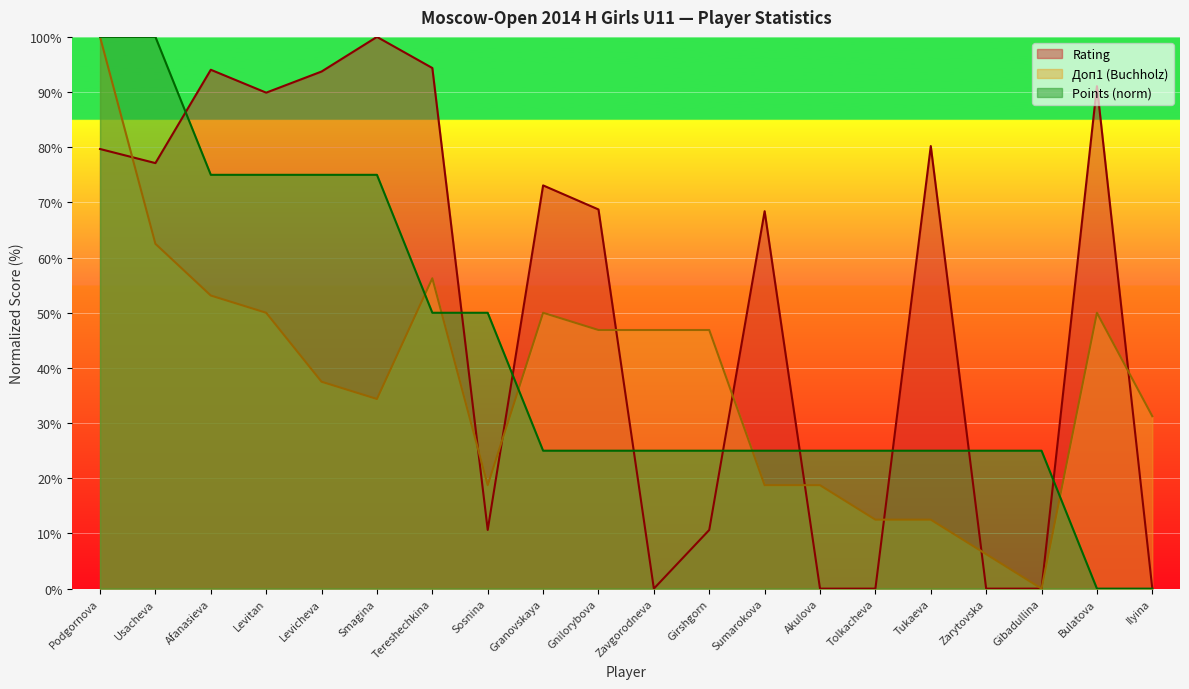

How many lines are shown in the chart?

3